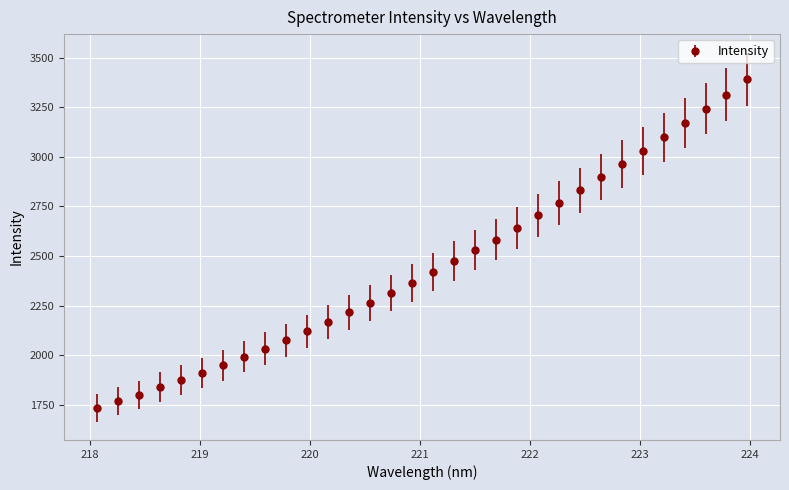

True or false: the data has more than 0 interior local peaks.

False